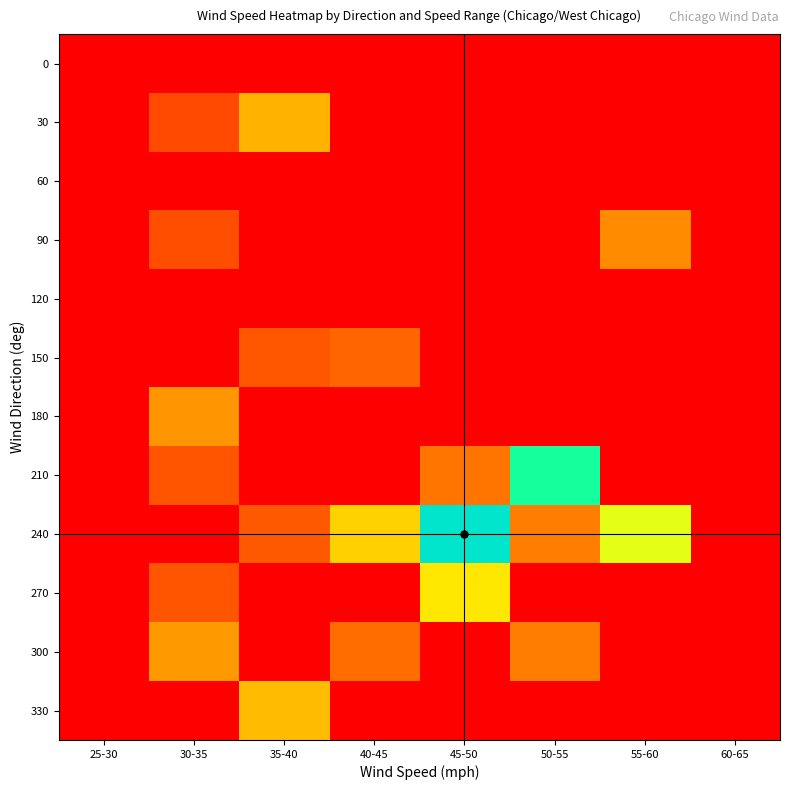

Count the number of data series in this chart.

12